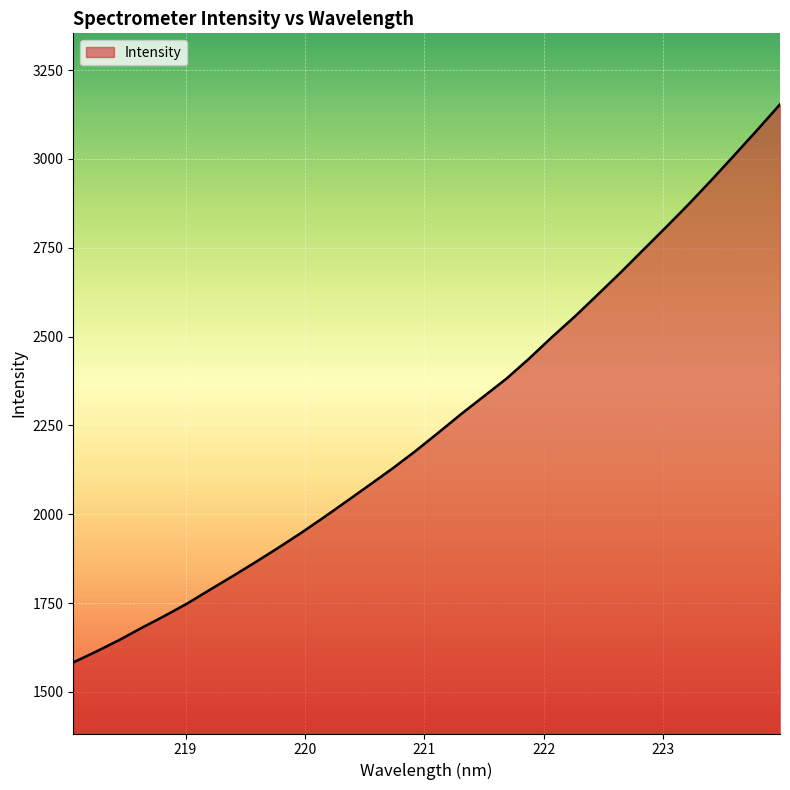

What is the maximum value shown in the chart?

3153.4